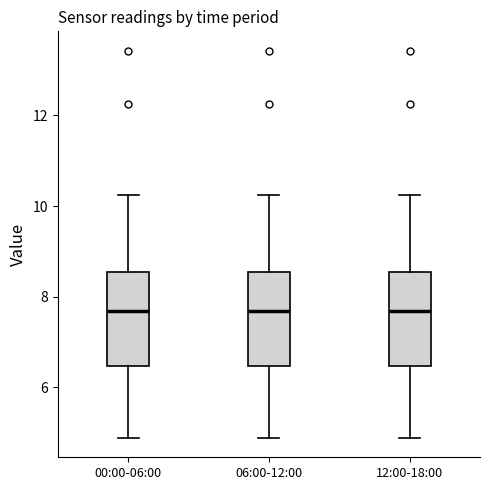

Where is the upper edge of the box for 12:00-18:00 on the y-axis? The values are not printed on the chart, so give them approximately, as read against the axis.

8.6